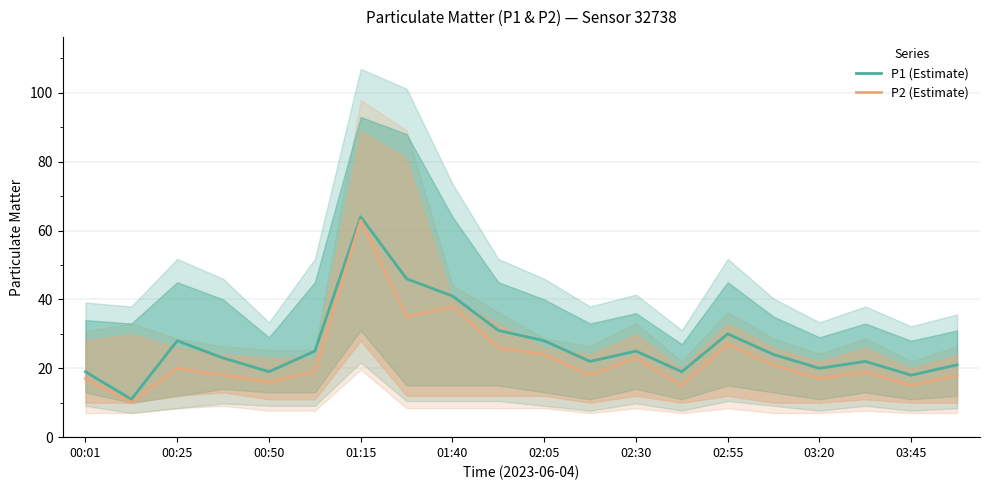

The value of P2 (Estimate) at 03:20 is 17. True or false?

True